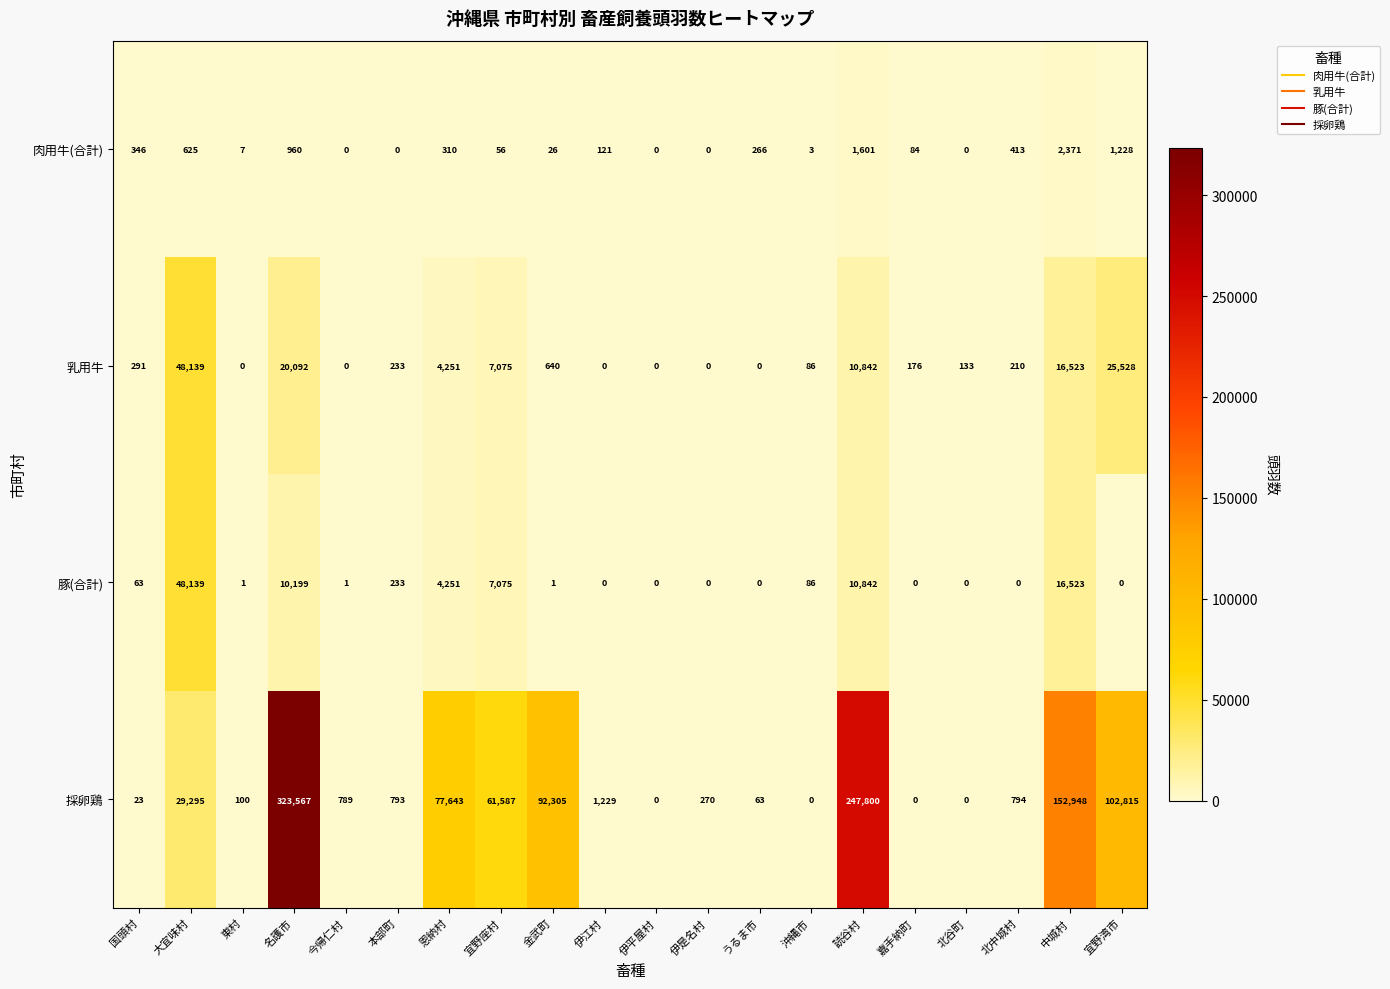

At which category is the sum across all series the highest?

名護市